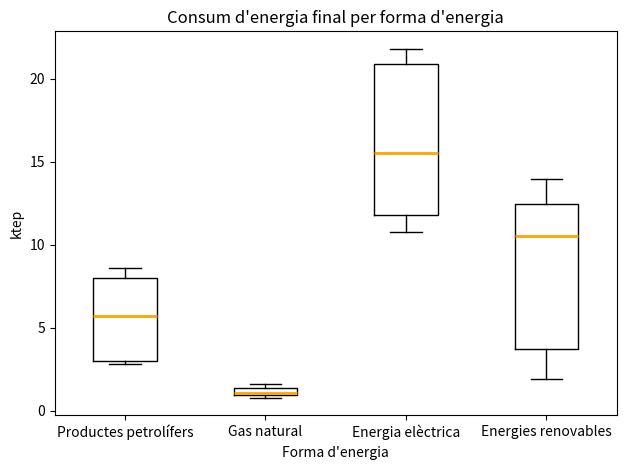

Where does the median line of the box for Energia elèctrica sit on the y-axis? The values are not printed on the chart, so give them approximately, as read against the axis.

15.5